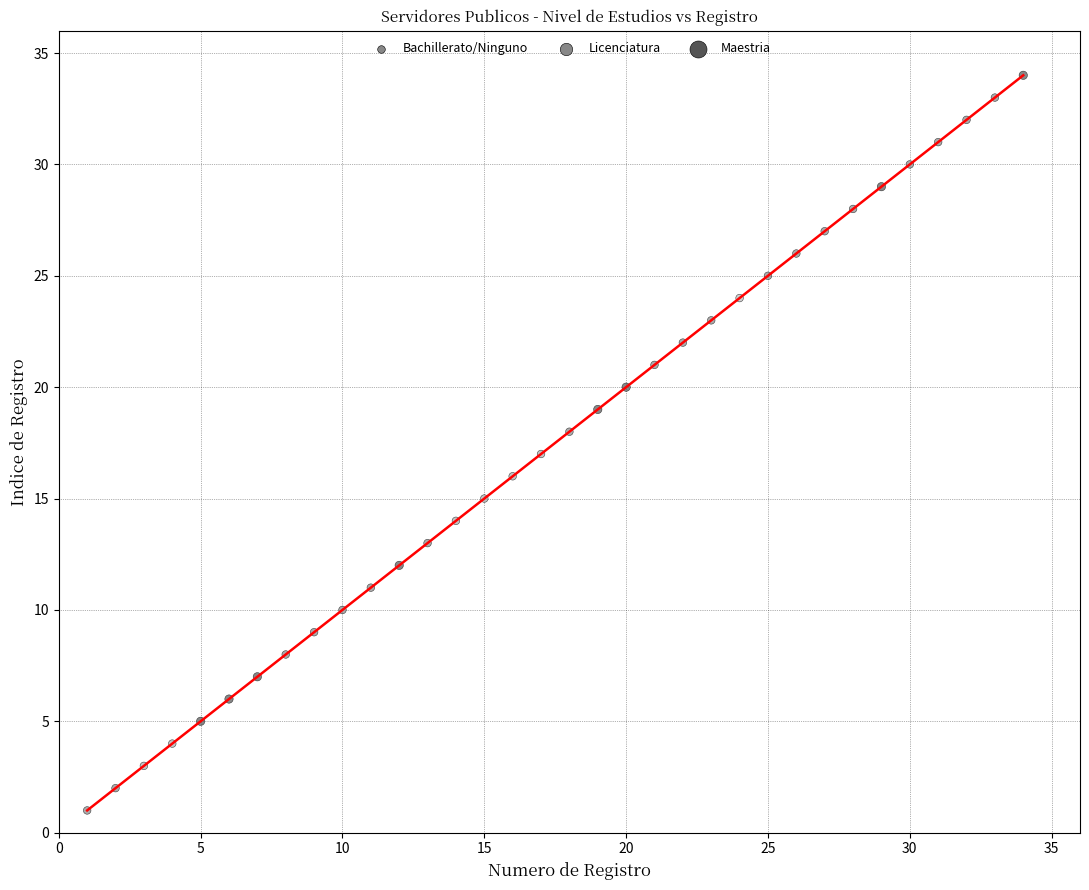

What is the range of X values (max minus min)?

33